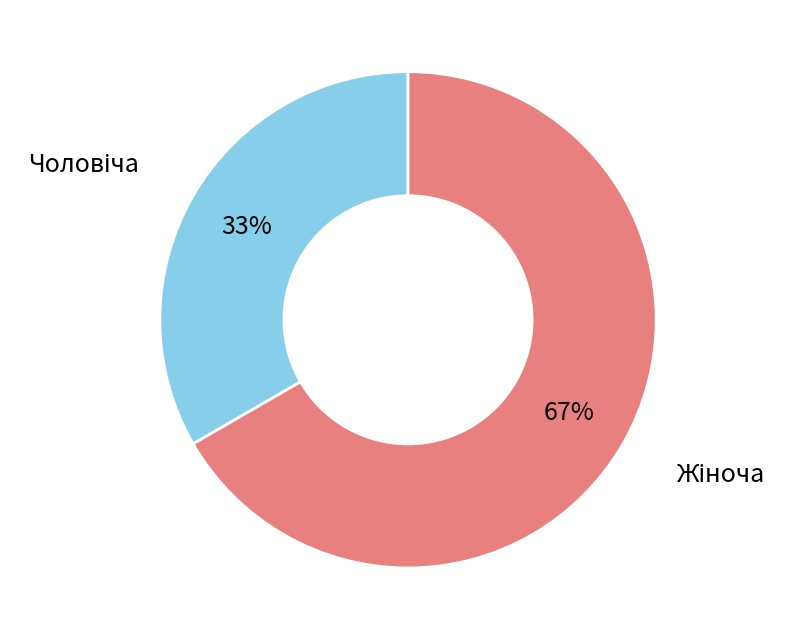

Is there any slice that represents more than half of the pie?

Yes